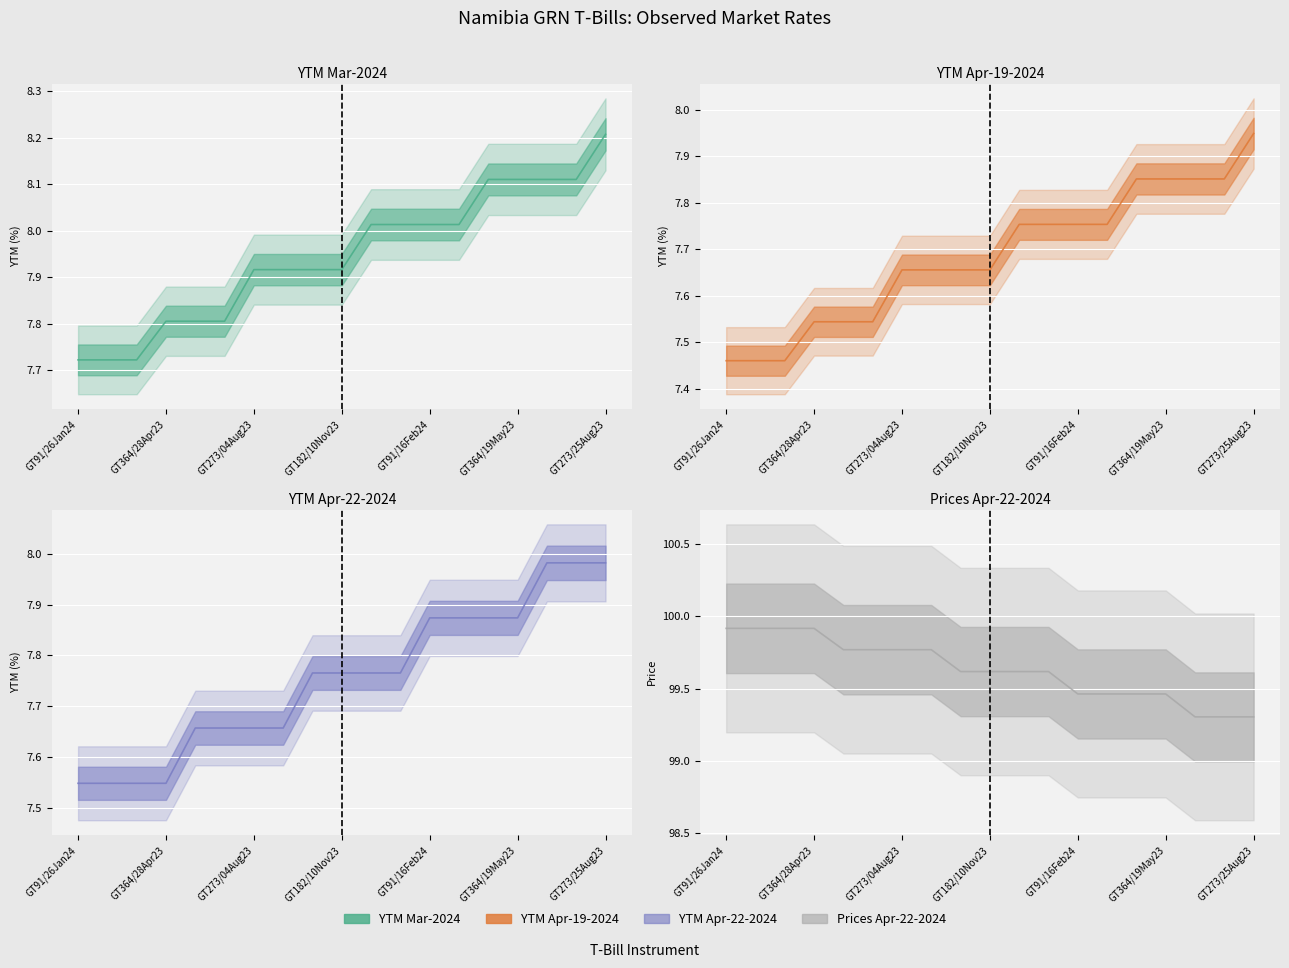

What is the maximum value for YTM Apr-19-2024?

7.9